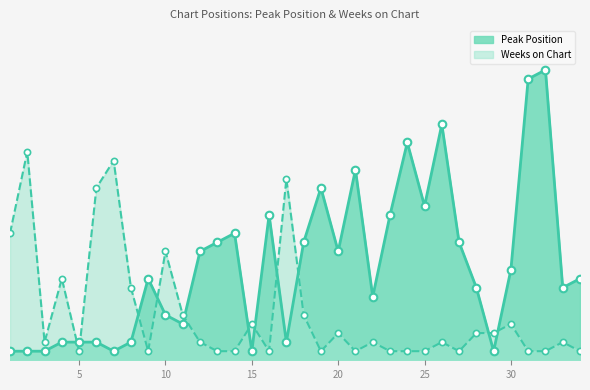

Is the value of Peak Position at 8 greater than the value of Weeks on Chart at 30?

No